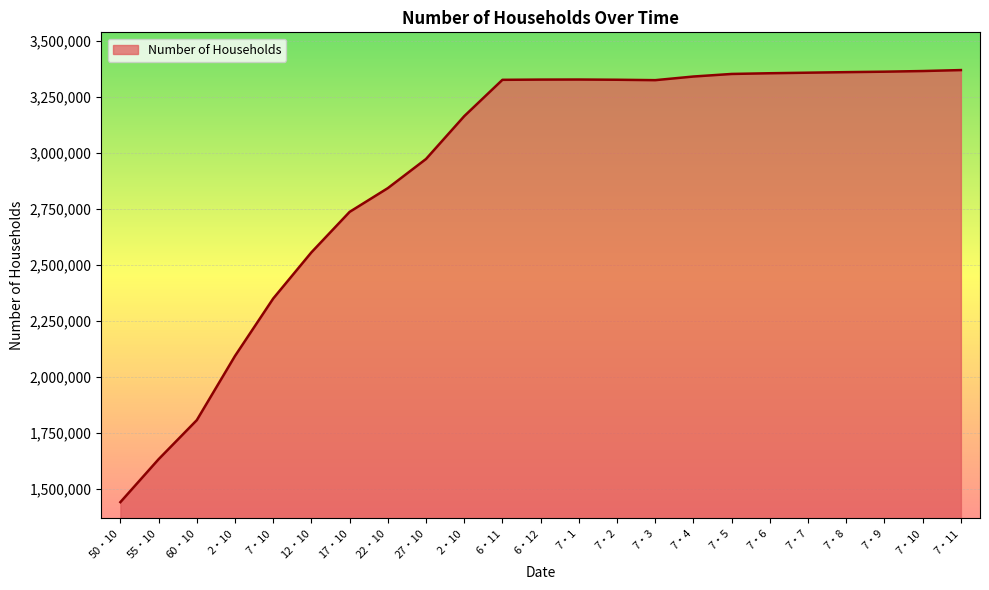

True or false: the data has more than 2 interior local peaks.

False